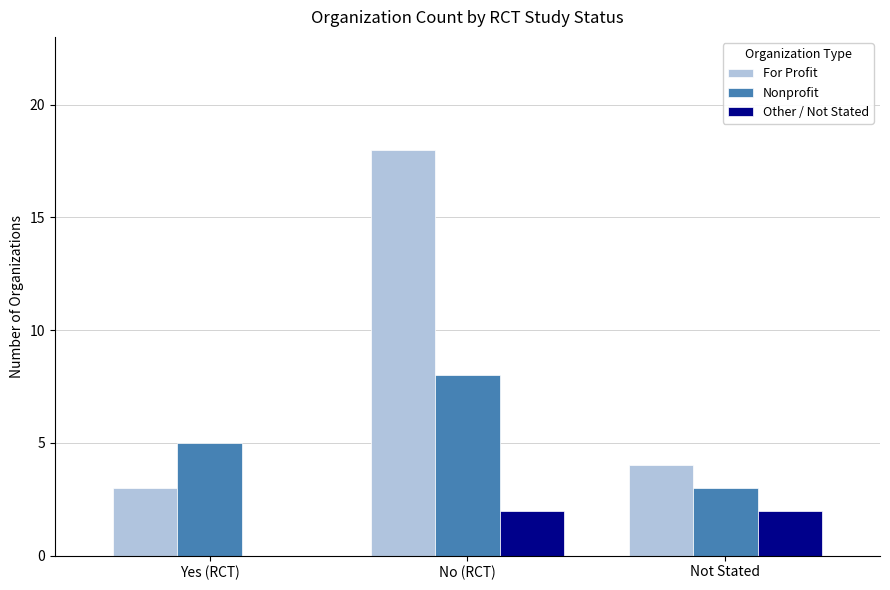

Count the number of data series in this chart.

3